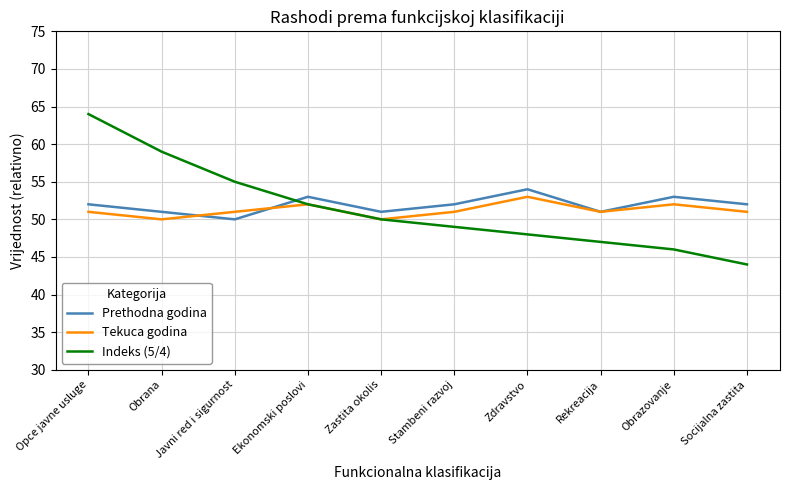

At which category is the sum across all series the highest?

Opce javne usluge